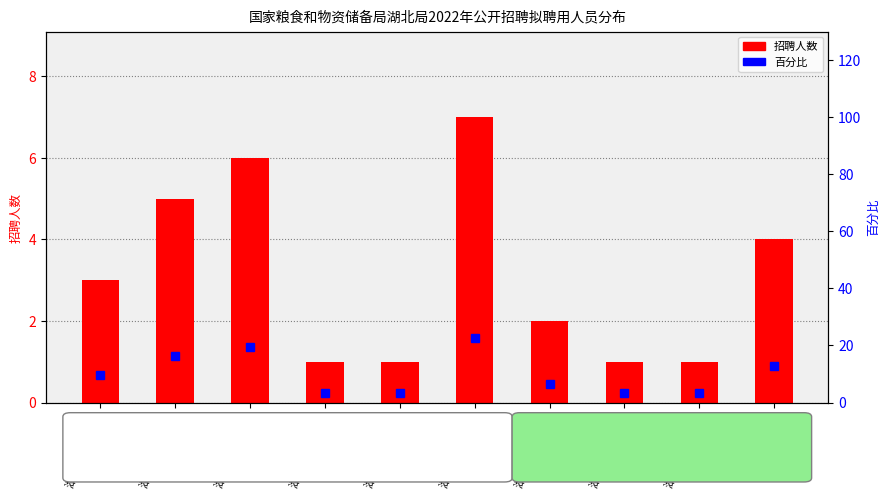

What position from the right is 湖北局三七三处?

3